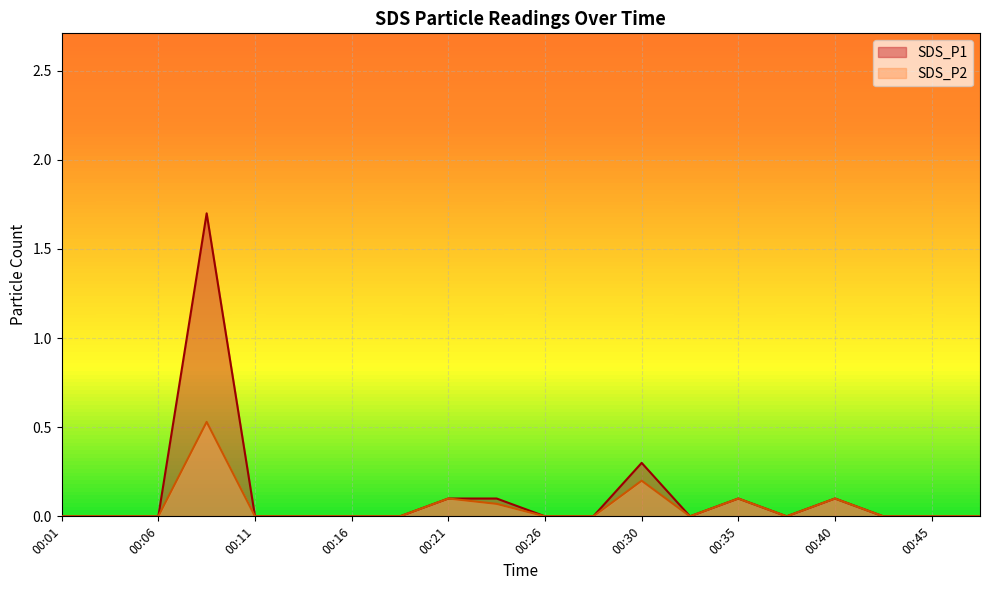

How many interior local peaks does the SDS_P1 series have?

4